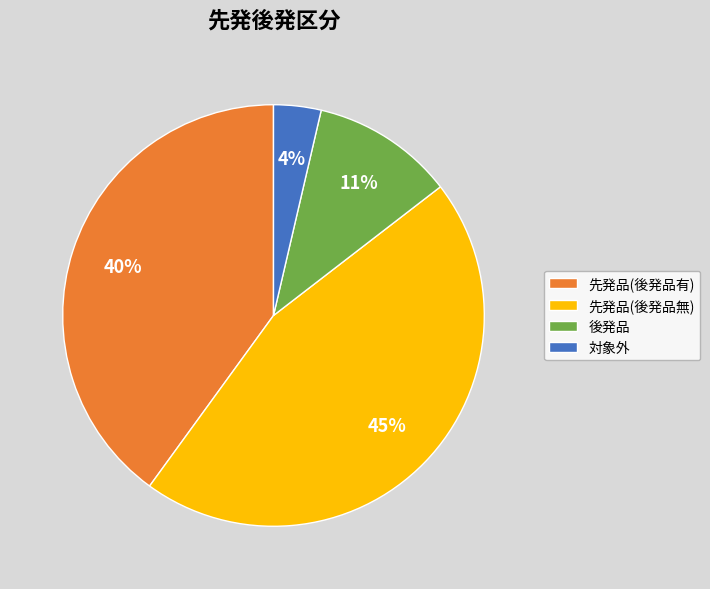

What is the largest slice in the pie chart?

先発品(後発品無)